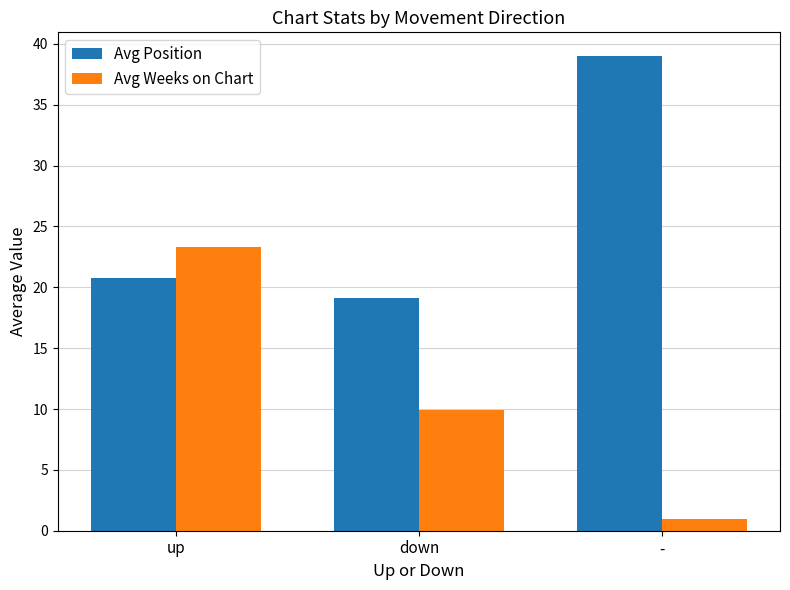

What is the label of the 1st bar from the left?

up